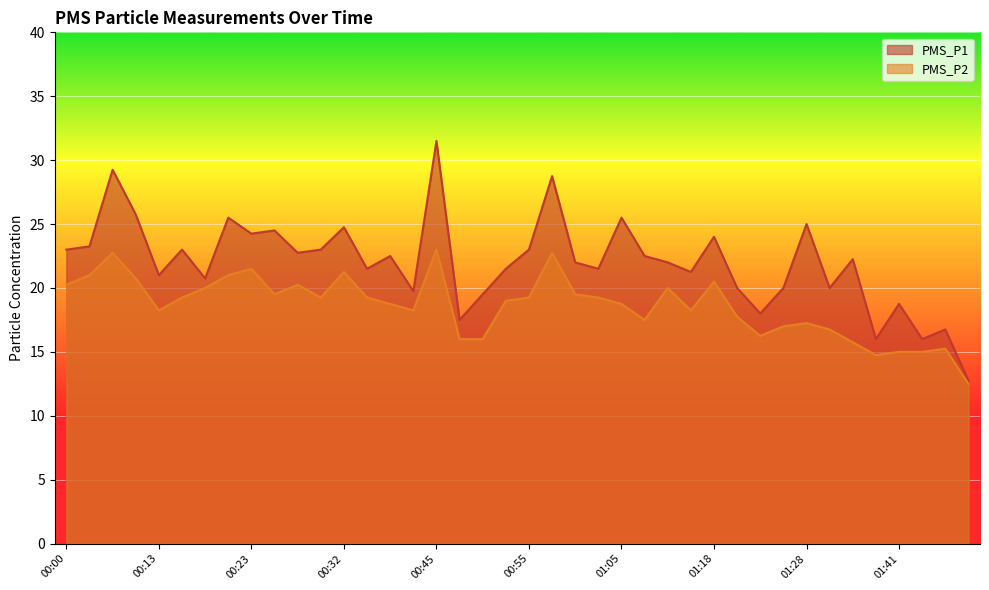

Which series has the widest spread of values?

PMS_P1